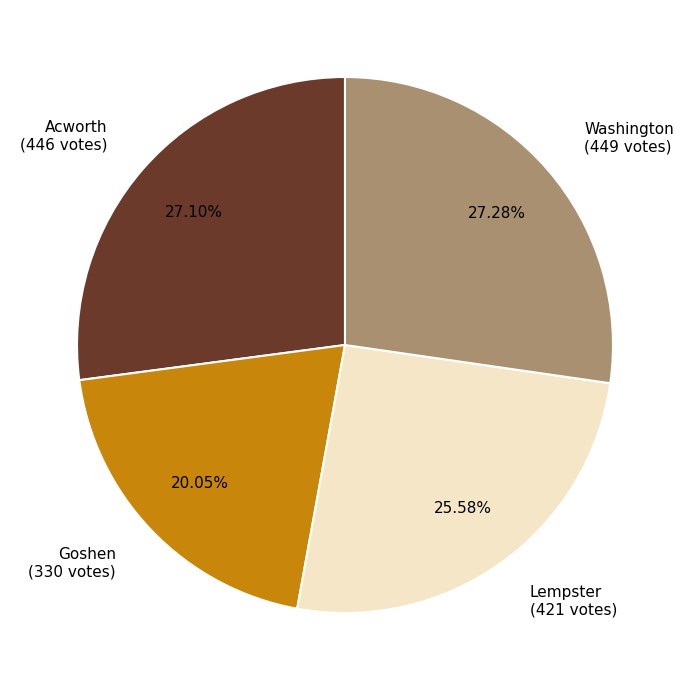

To the nearest percent, what portion does Lempster represent?

26%